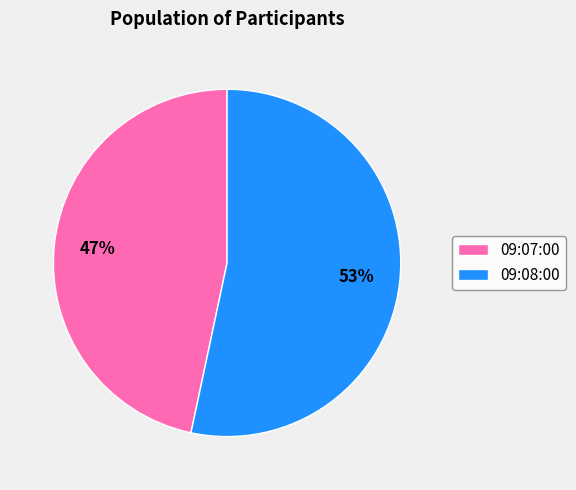

Is it true that 09:08:00 is 53% of the pie?

True